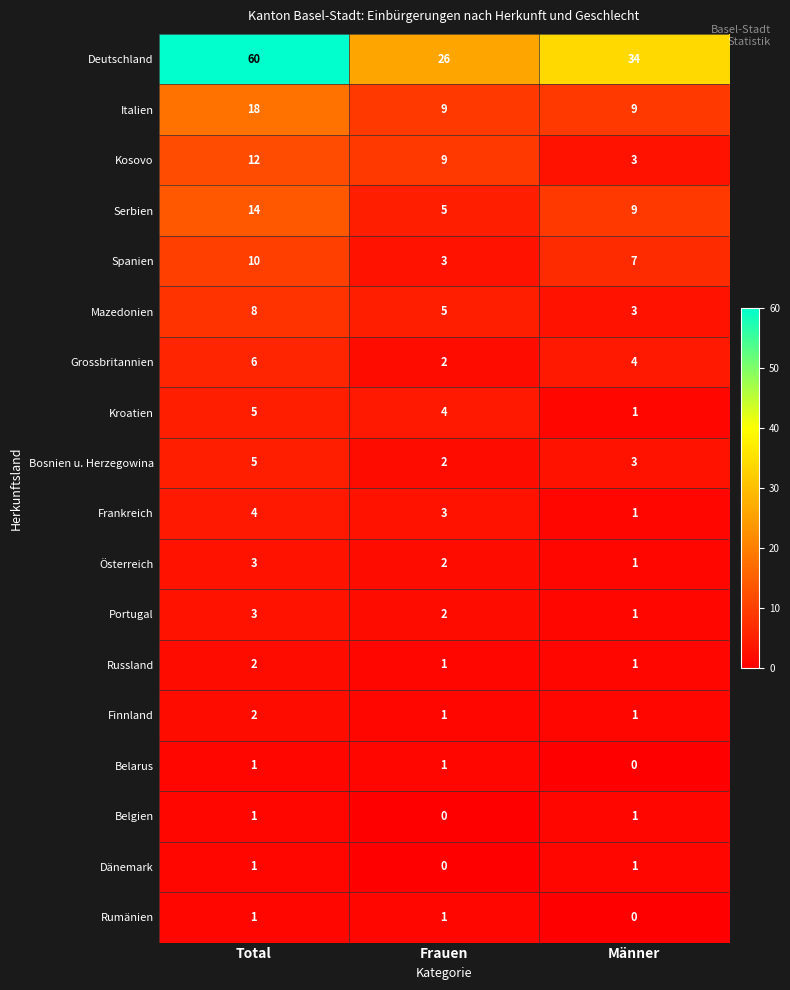

At which label does Bosnien u. Herzegowina reach its minimum?

Frauen